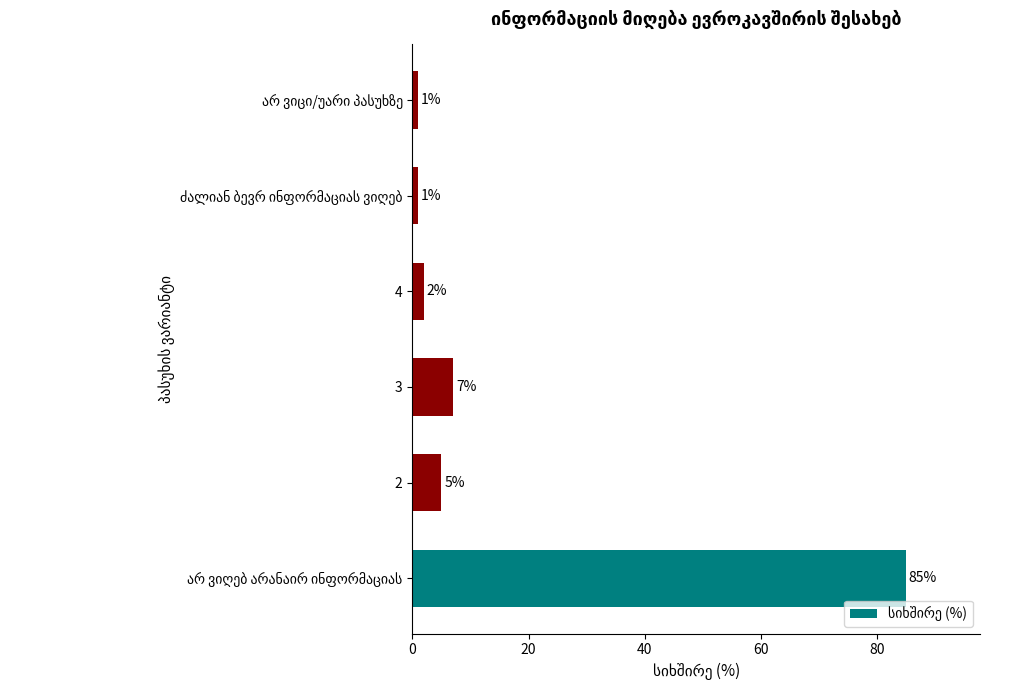

Where is the data nearest to the value 43?

3